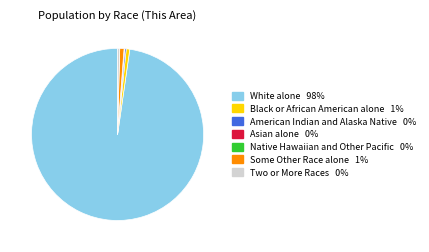

The White alone slice represents 98% of the pie. True or false?

True